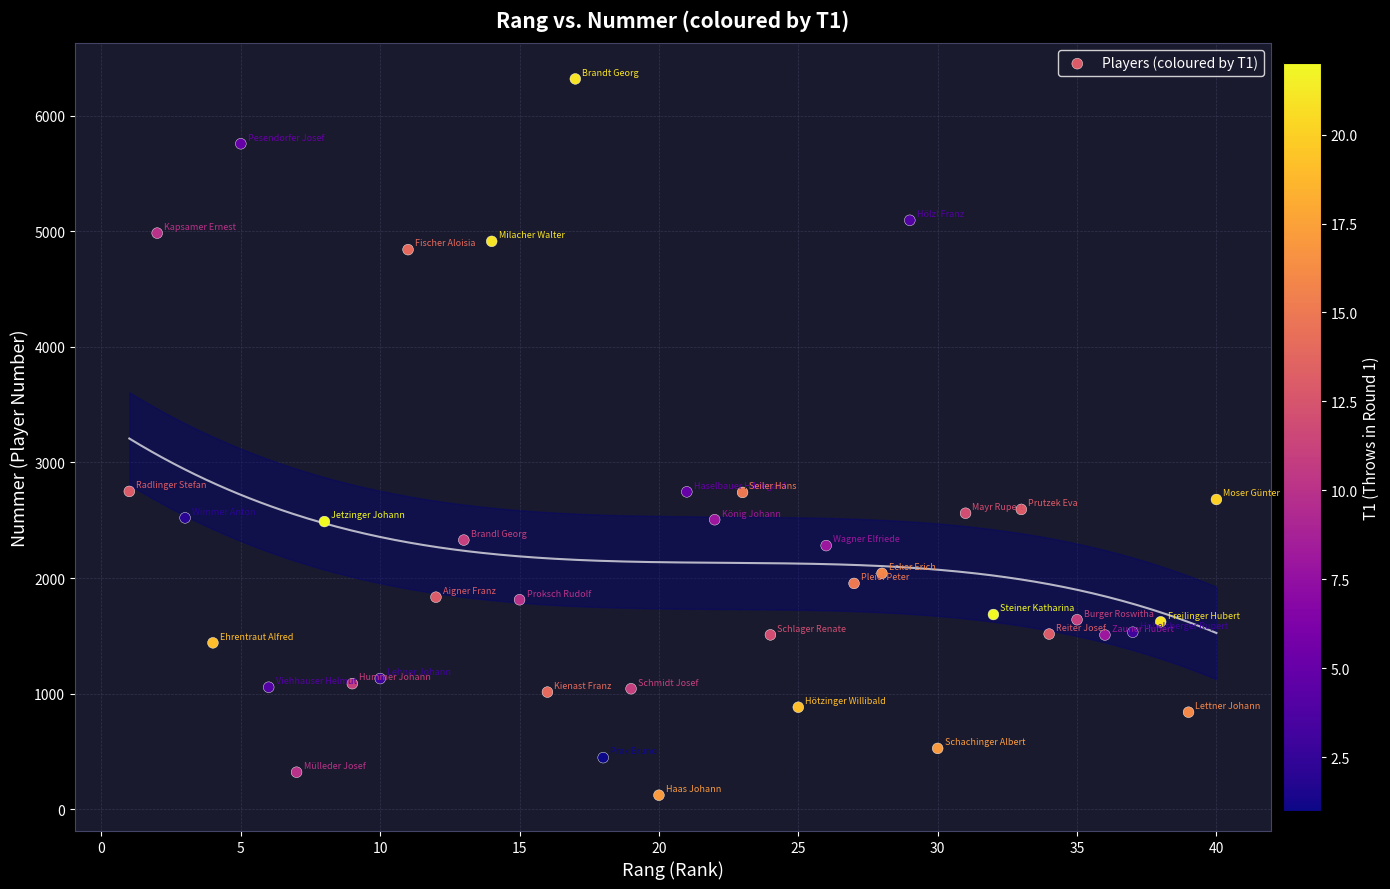

What is the range of X values (max minus min)?

39